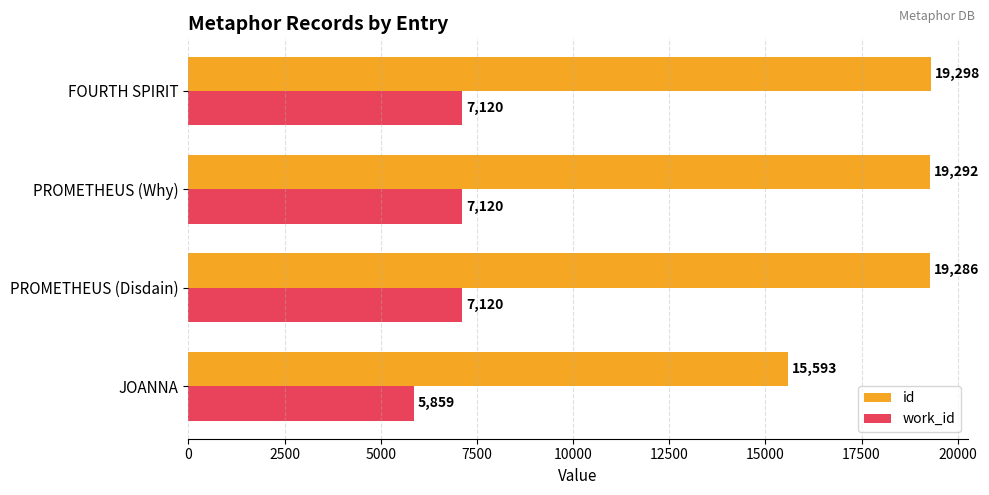

List the series in order of their peak value, highest first.

id, work_id